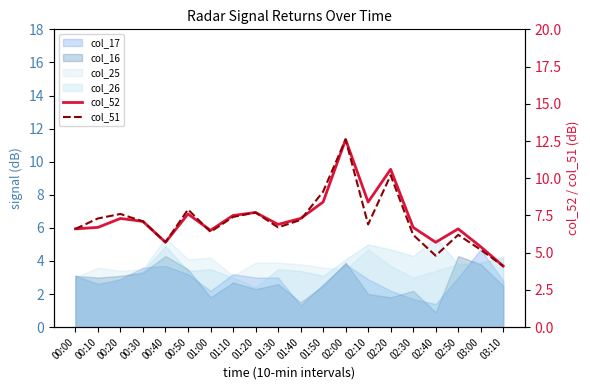

Where does the col_52 series first go above 7?

00:20